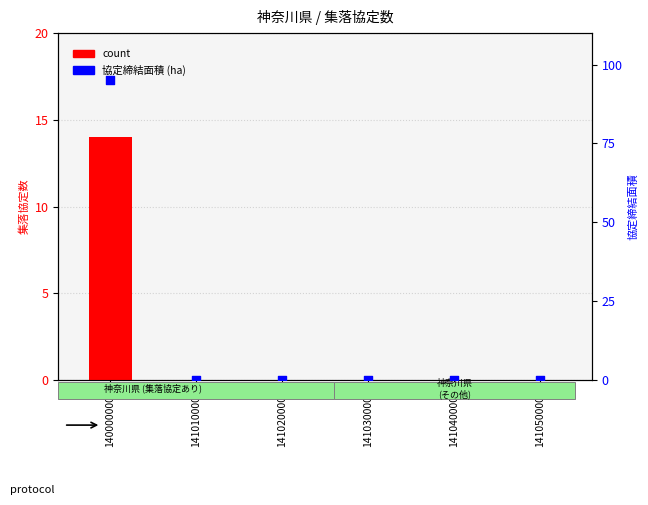

What are all the series names shown in the legend?

count, 協定締結面積